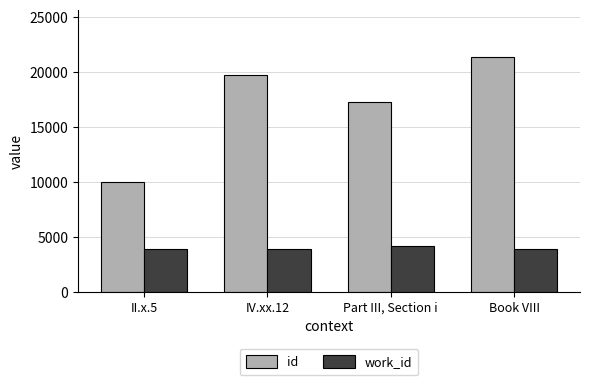

Between IV.xx.12 and Book VIII, which series saw the biggest shift?

id